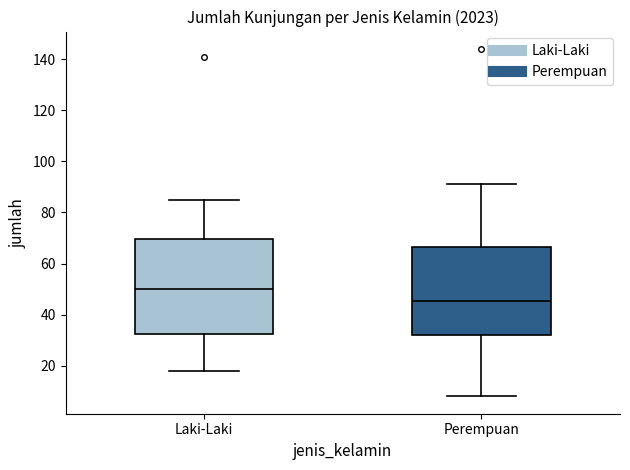

Which box is the tallest, from its lower edge to its upper edge?

Laki-Laki